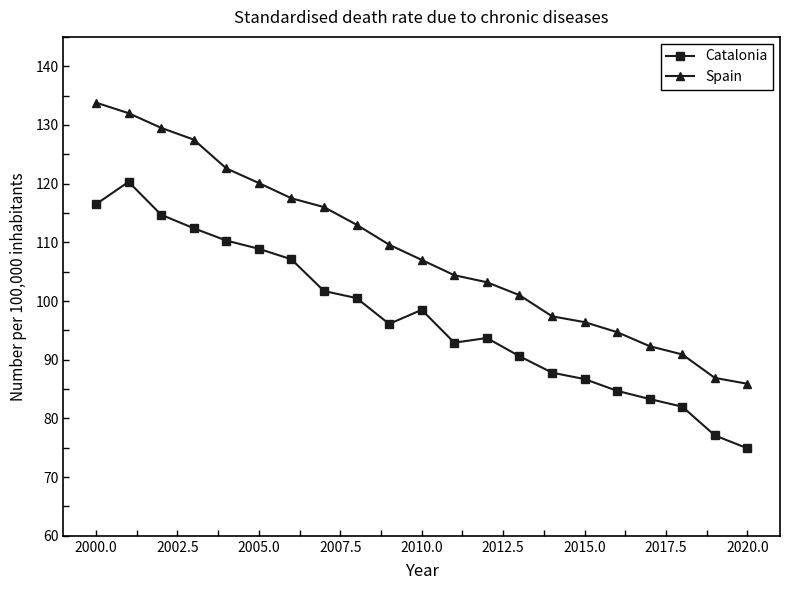

What is the highest value of the Catalonia series?

120.3